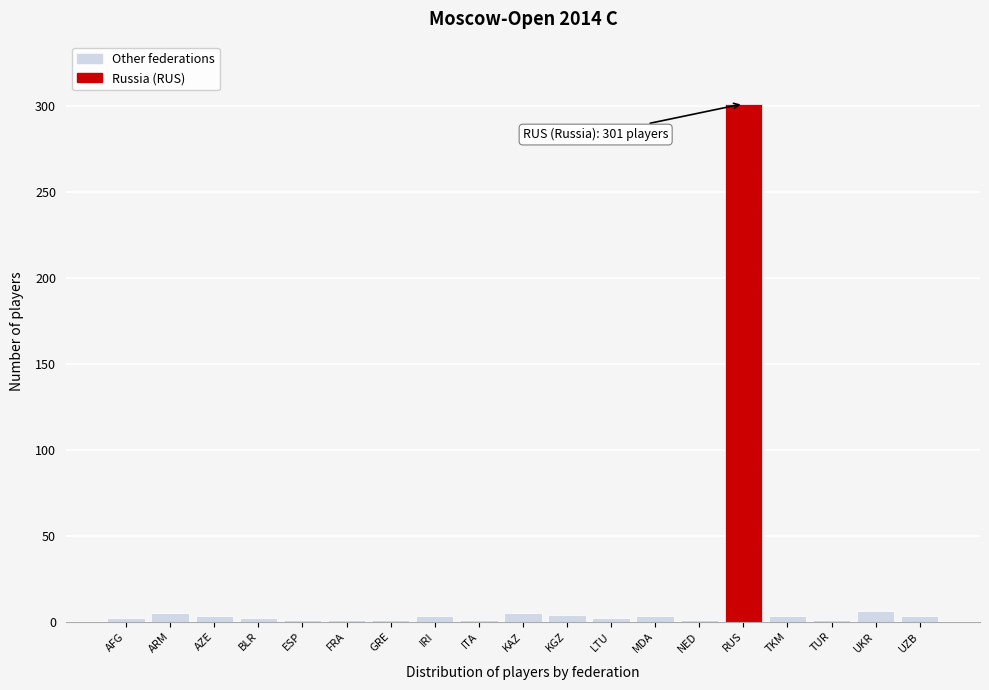

At which category does the chart reach its peak across all series?

RUS